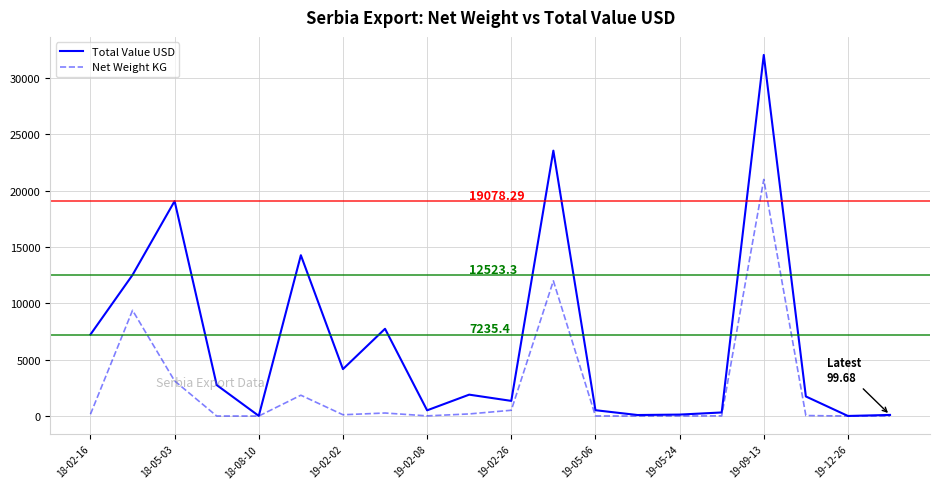

List the series in order of their overall mean, highest first.

Total Value USD, Net Weight KG